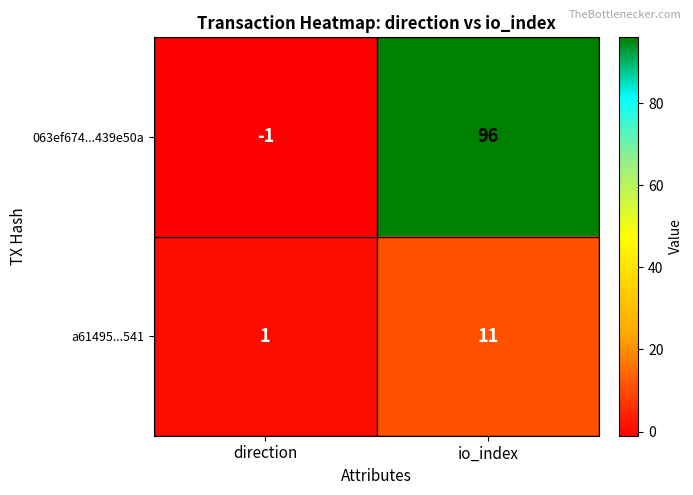

How many categories are shown in the chart?

2